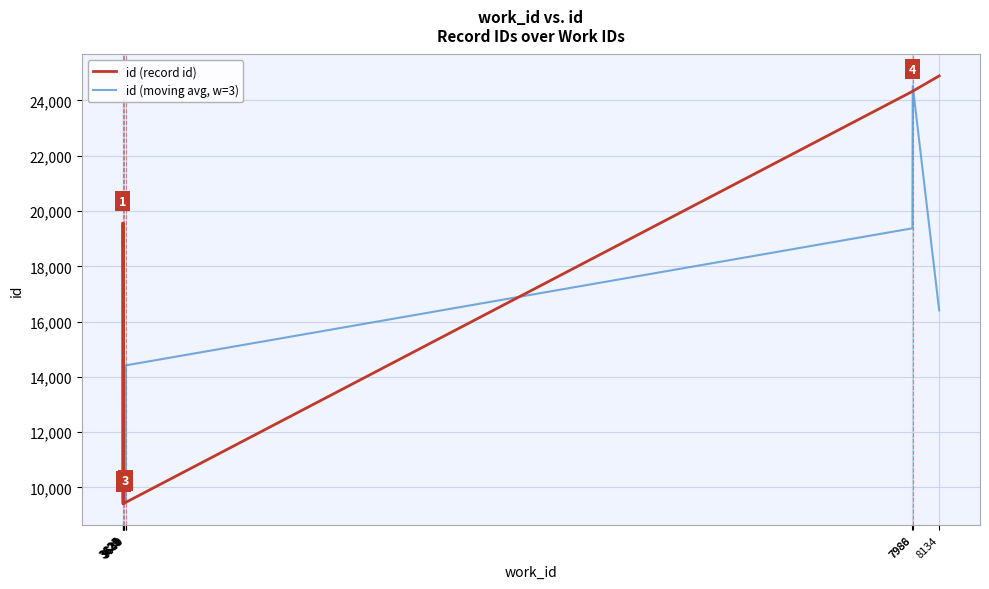

Between 3639 and 7986, which series saw the biggest shift?

id (record id)